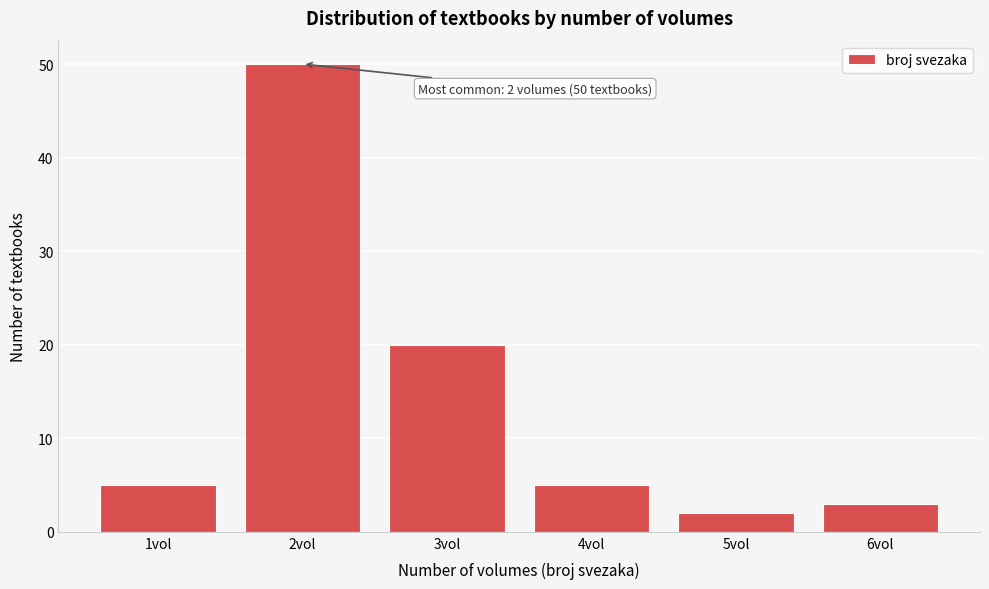

Which range on the x-axis has the tallest bar?

1.5 to 2.5